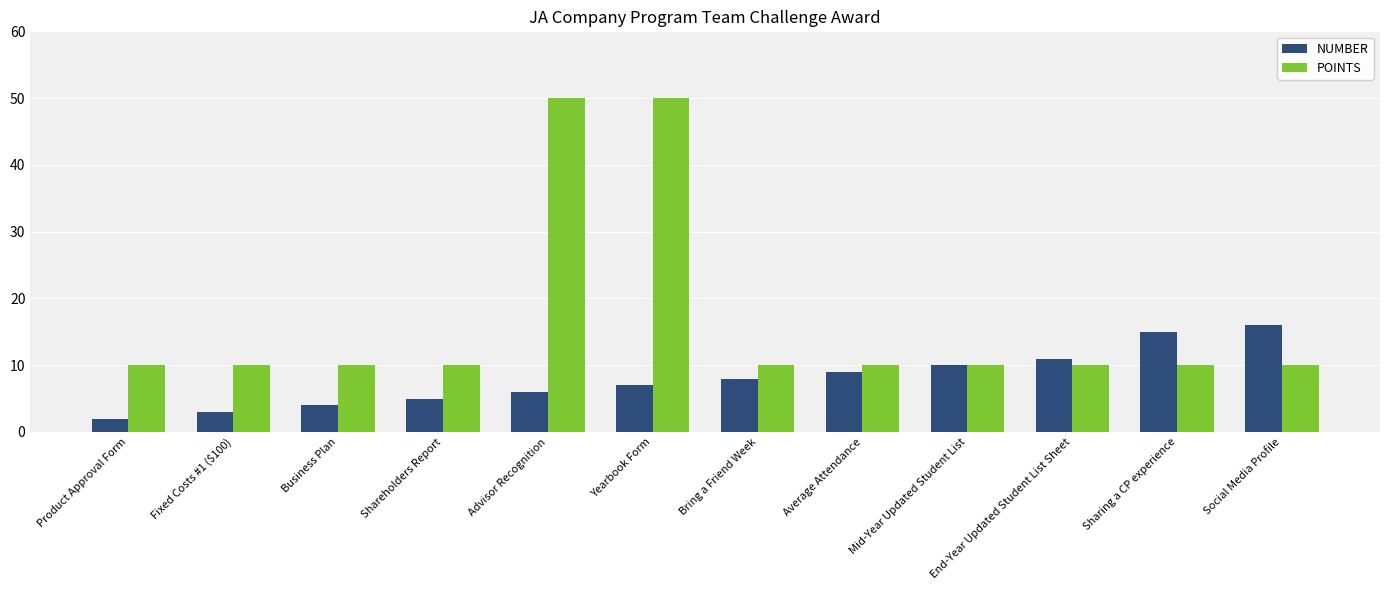

Read the NUMBER value at Social Media Profile, to the nearest 5.

15